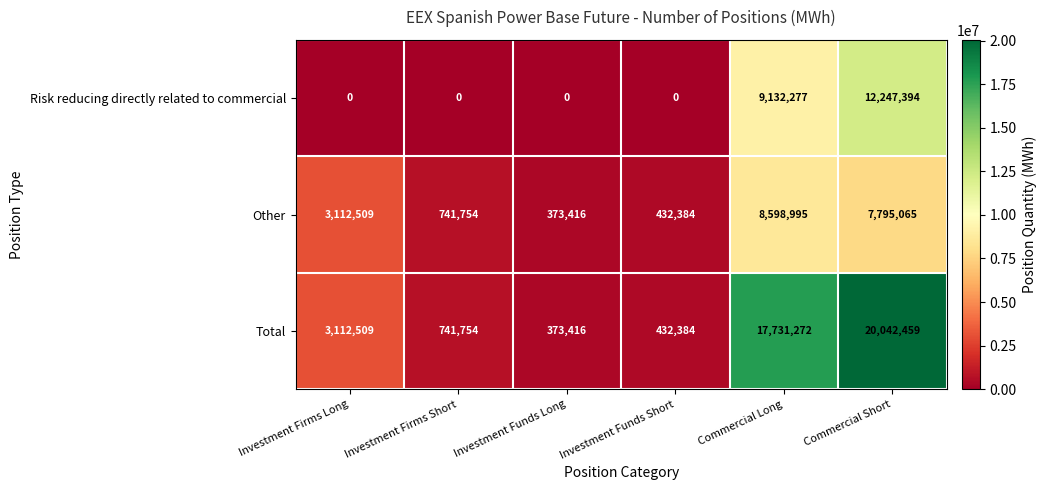

How many values in Risk reducing directly related to commercial are above zero?

2